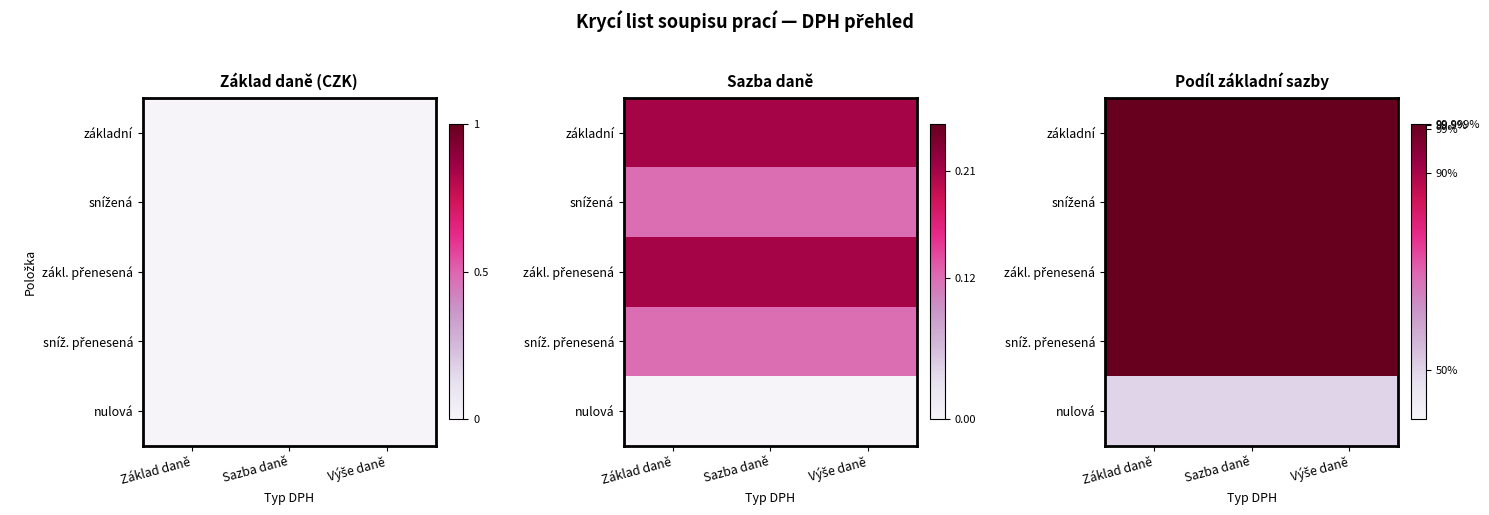

At which category is the sum across all series the highest?

Základ daně